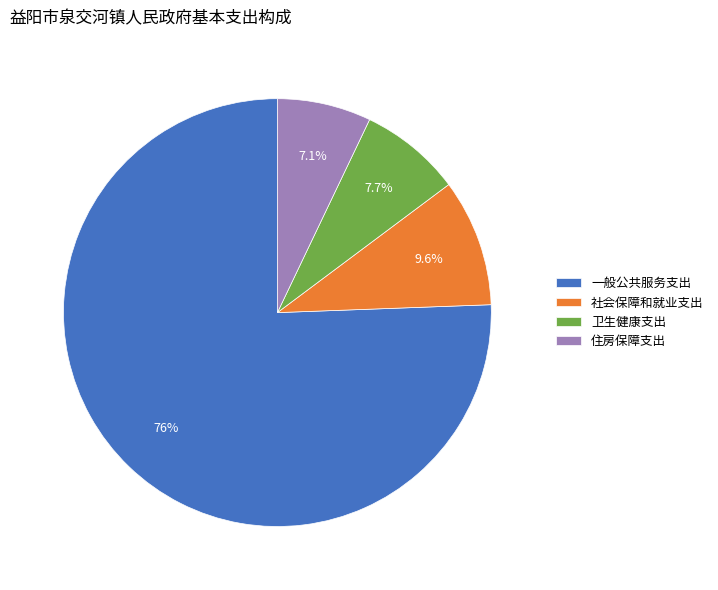

What percentage is the 一般公共服务支出 slice, to the nearest percent?

76%